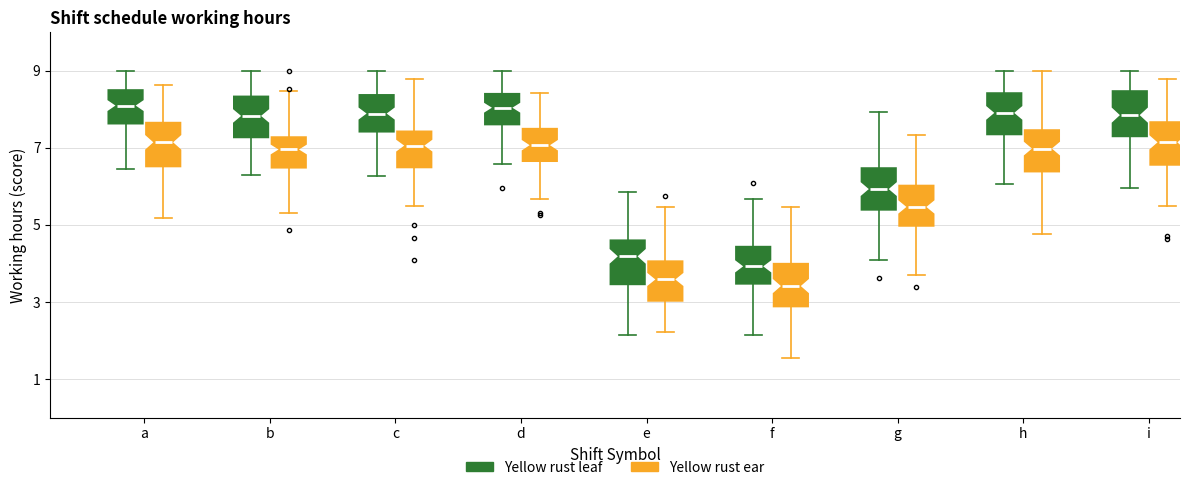

Where does the lower whisker of the box for b (Yellow rust ear) end on the y-axis? The values are not printed on the chart, so give them approximately, as read against the axis.

5.4